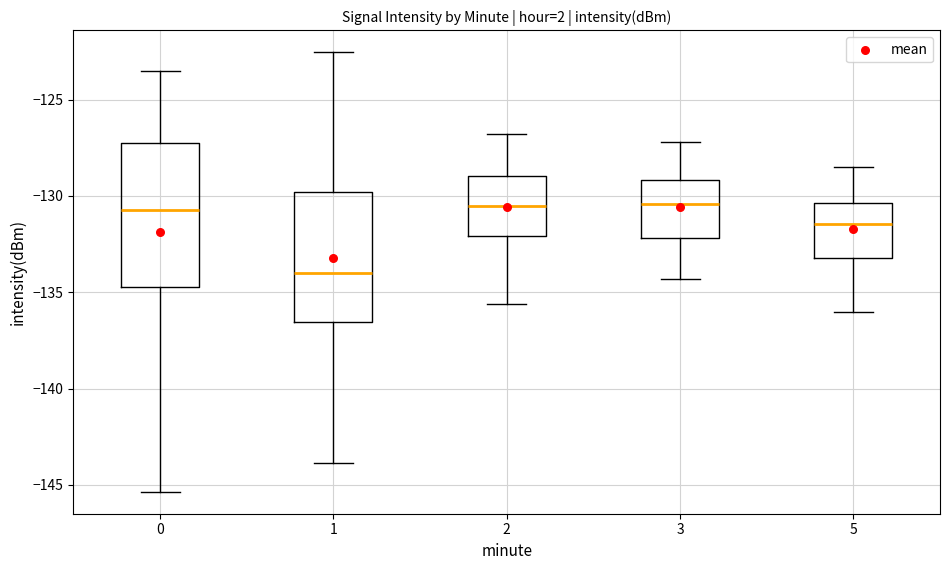

Which box is the tallest, from its lower edge to its upper edge?

0